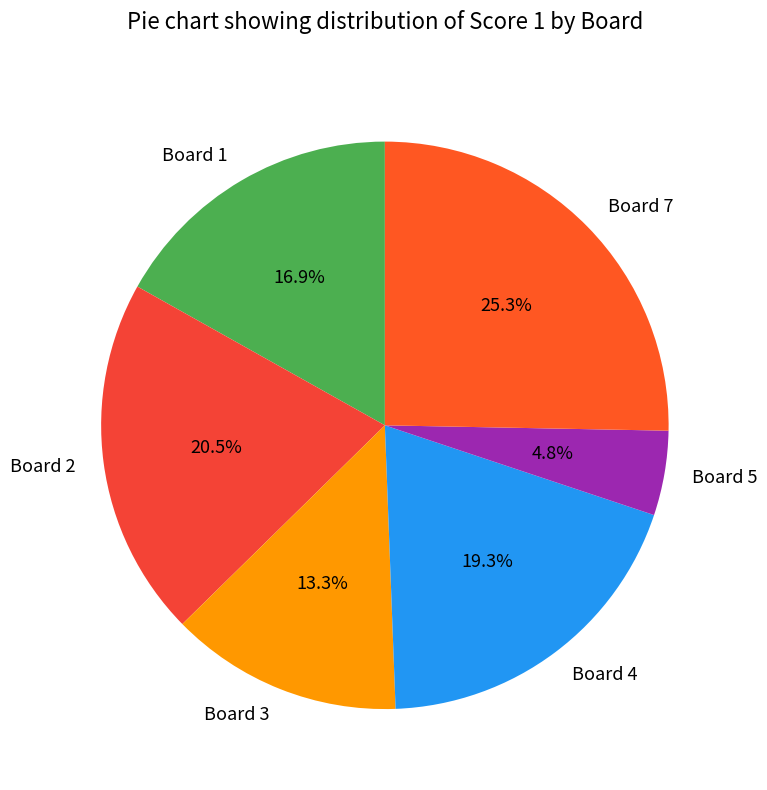

Rank the categories by value from highest to lowest.

Board 7, Board 2, Board 4, Board 1, Board 3, Board 5